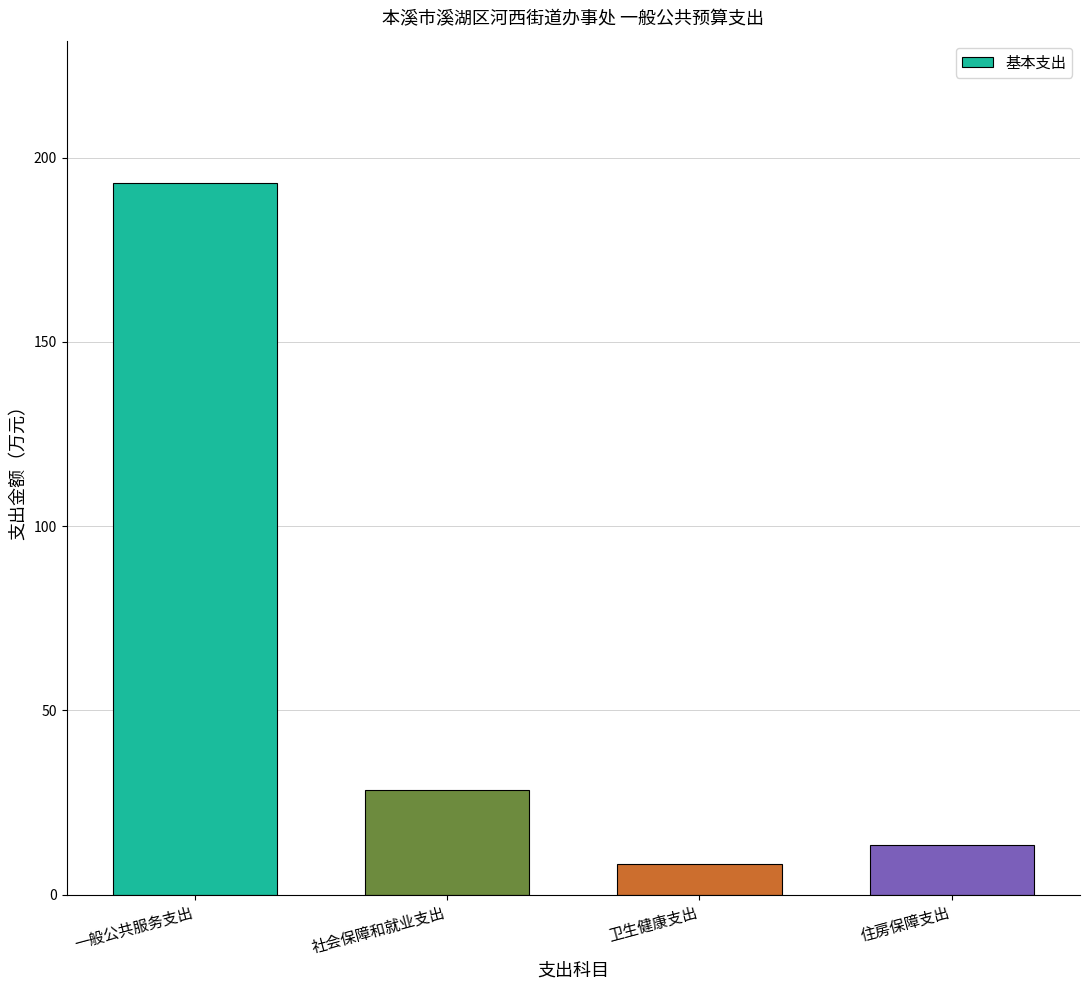

Approximately how many times larger is the value at 社会保障和就业支出 compared to 一般公共服务支出?

0.1